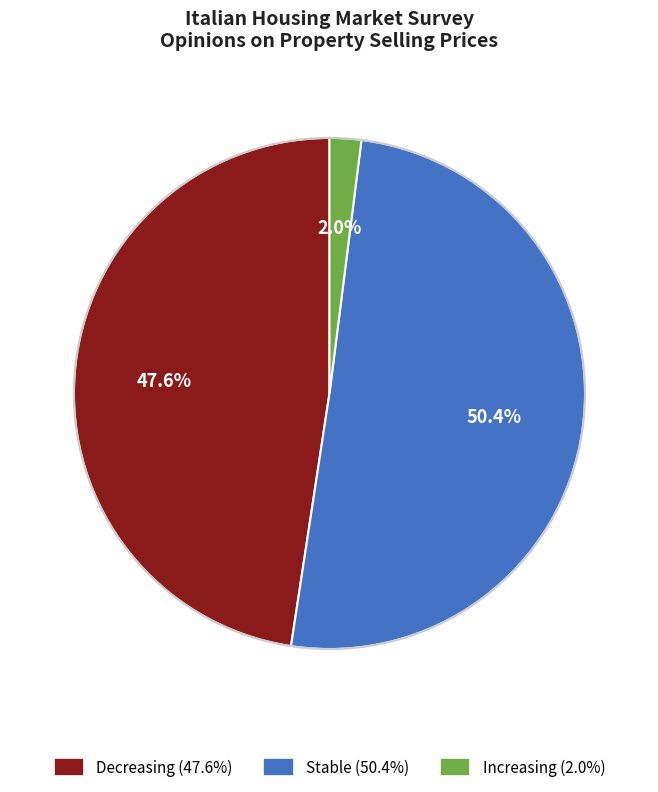

What is the largest slice in the pie chart?

Stable